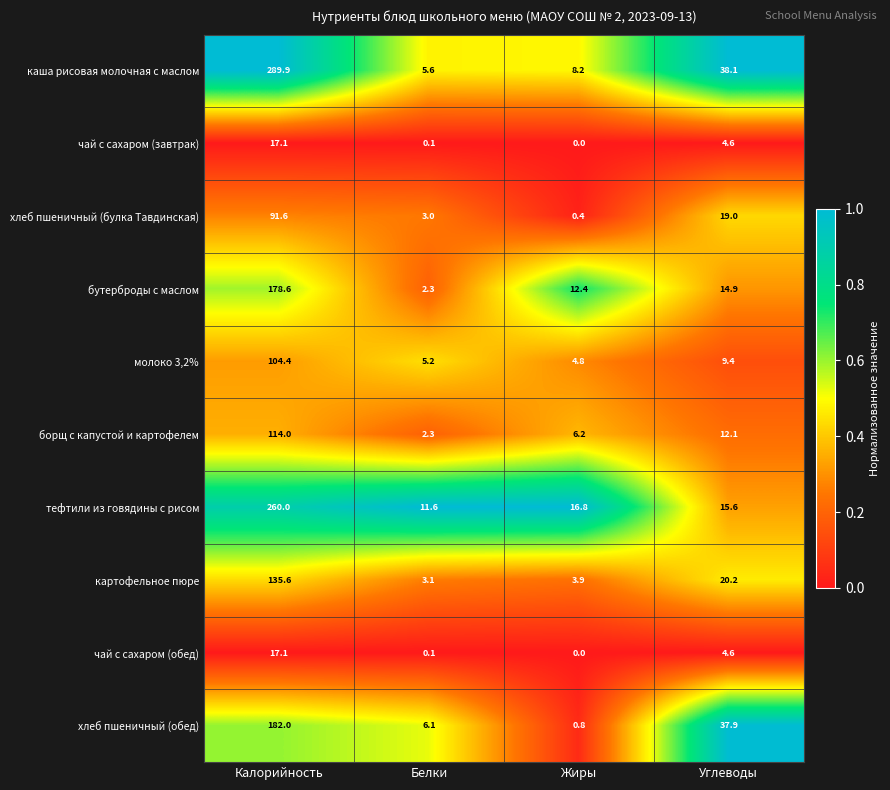

What is the difference between the second highest and second lowest values in the каша рисовая молочная с маслом series?

29.9